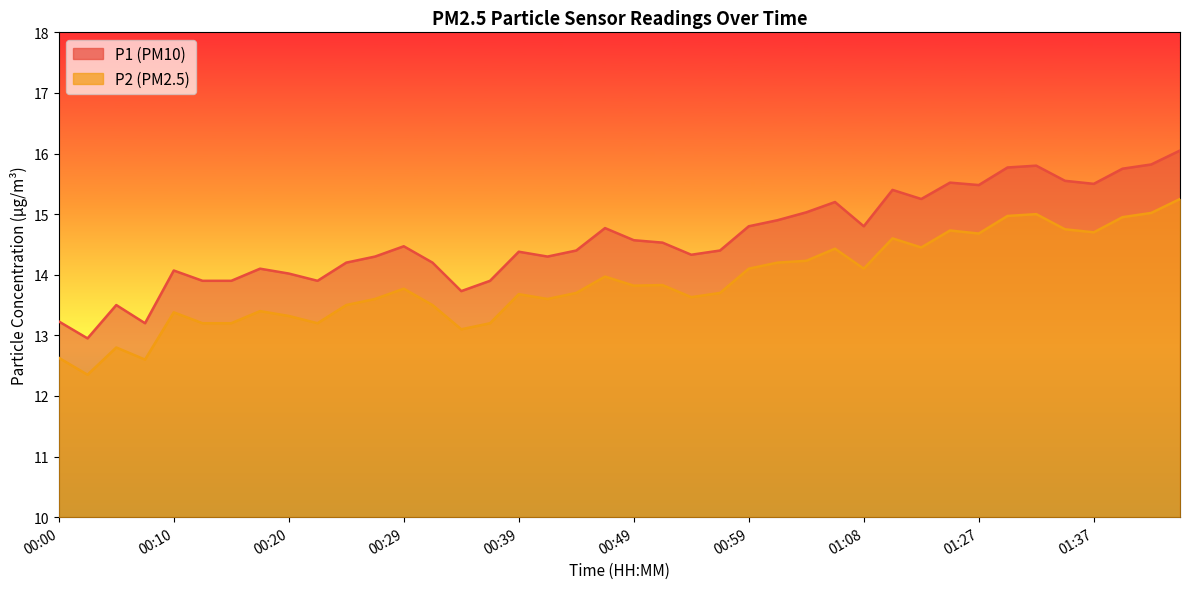

True or false: P1 and P2 cross at least once.

False